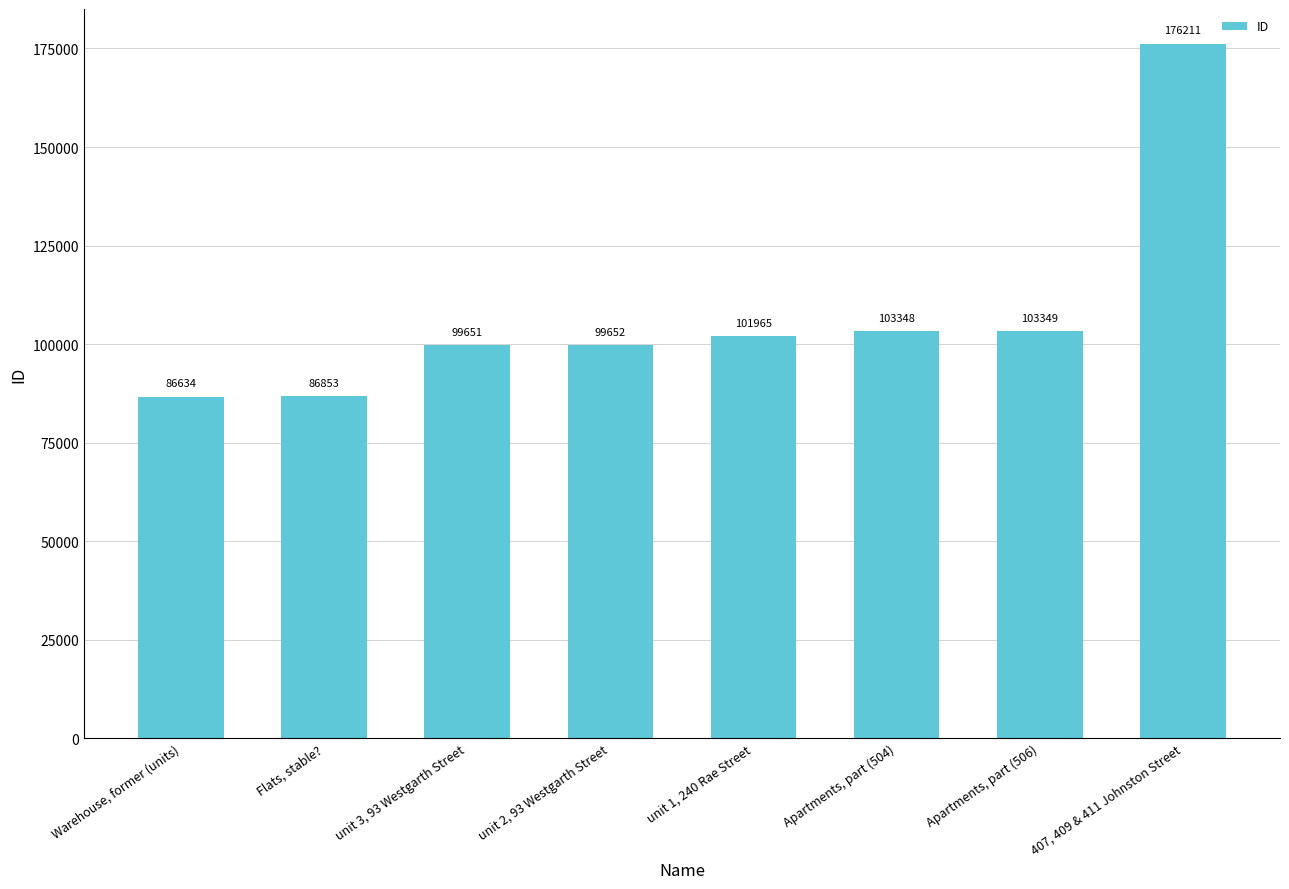

List the labels in order of value, smallest first.

Warehouse, former (units), Flats, stable?, unit 3, 93 Westgarth Street, unit 2, 93 Westgarth Street, unit 1, 240 Rae Street, Apartments, part (504), Apartments, part (506), 407, 409 & 411 Johnston Street